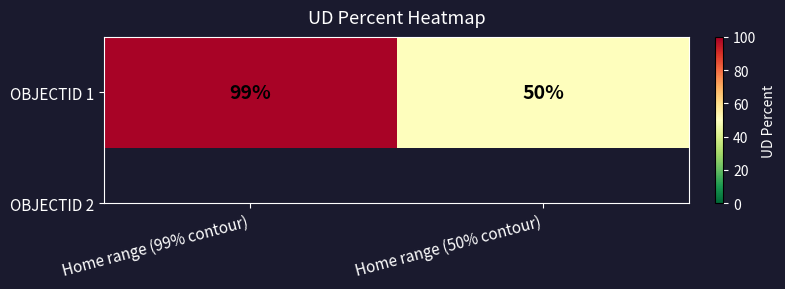

What is the ratio of the value at Home range (99% contour) to the value at Home range (50% contour)?

2.0